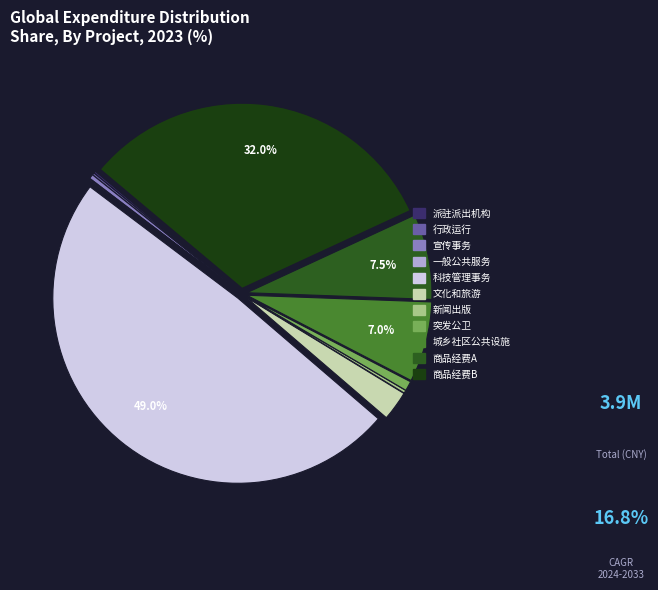

Do 城乡社区公共设施 and 商品经费B together represent more than half of the pie?

No